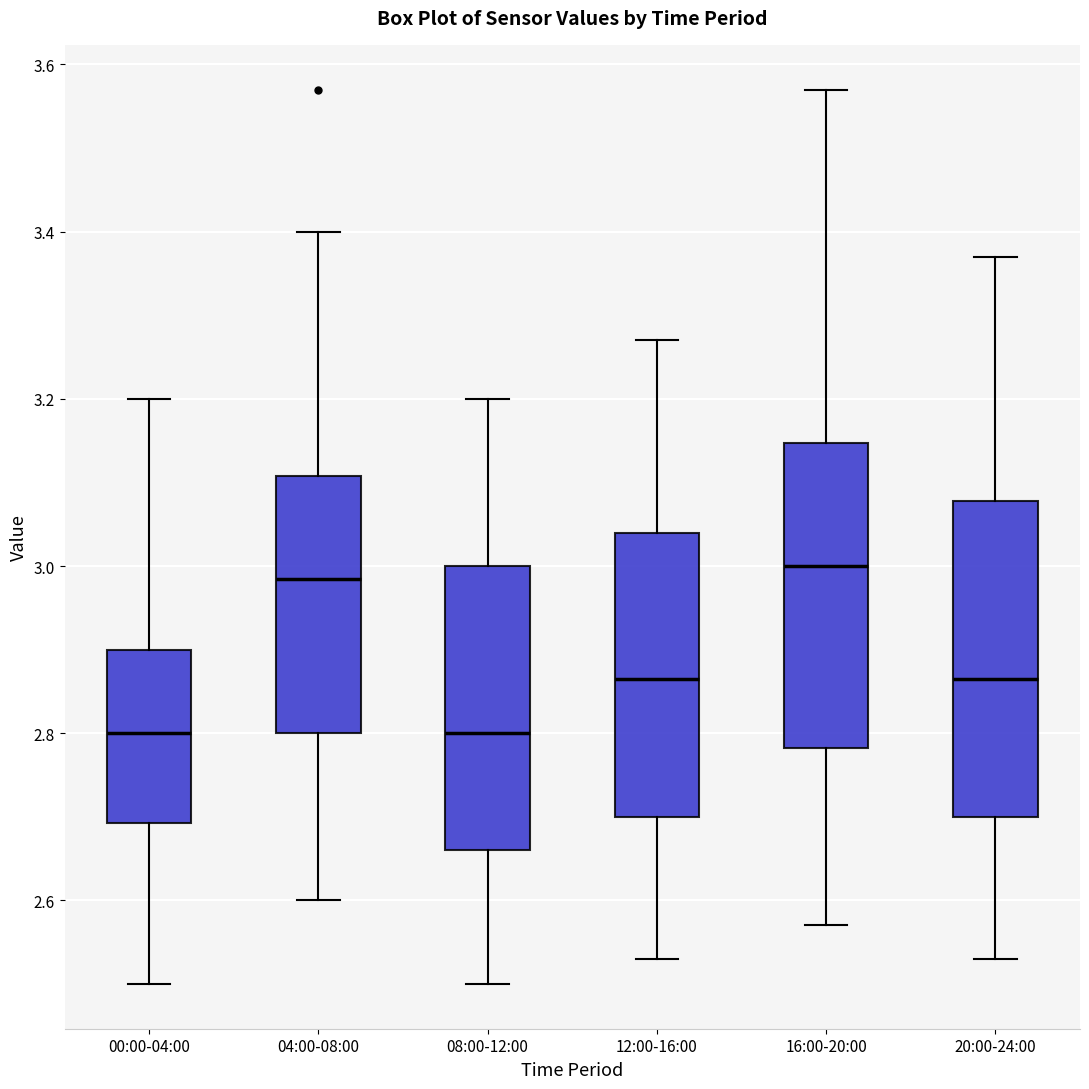

Where does the median line of the box for 08:00-12:00 sit on the y-axis? The values are not printed on the chart, so give them approximately, as read against the axis.

2.80